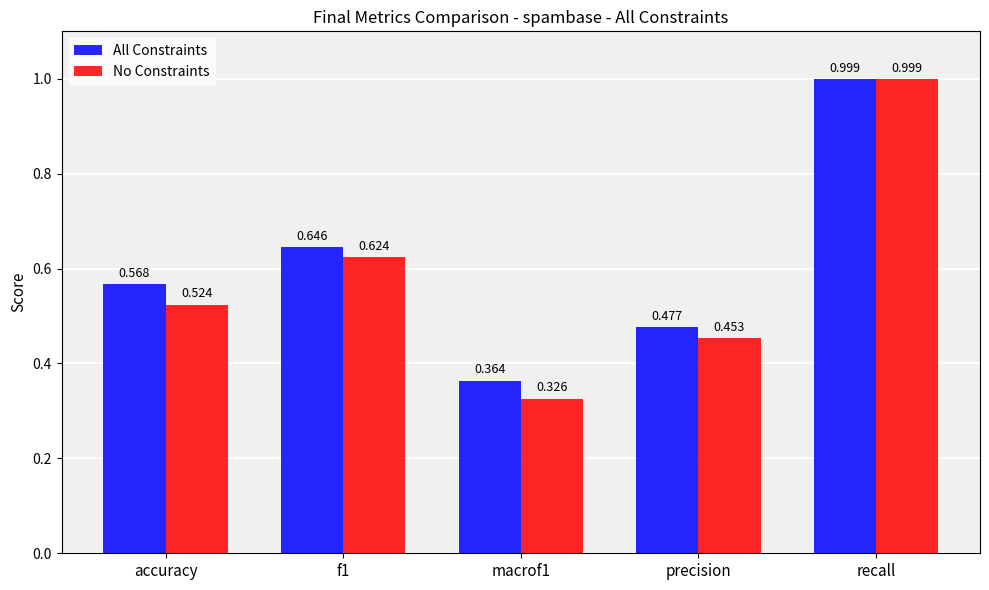

At accuracy, list the series in order from smallest to largest.

No Constraints, All Constraints